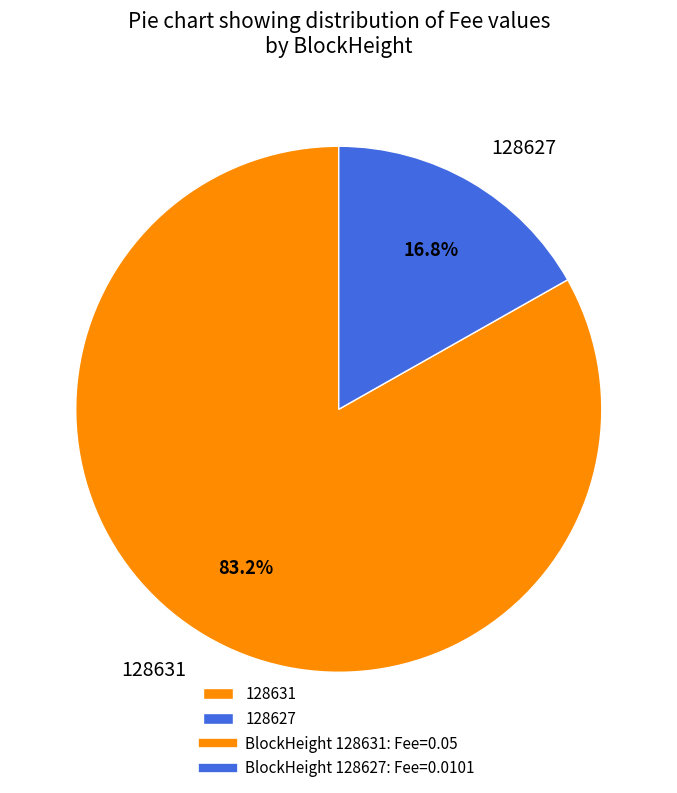

Rank the categories by value from lowest to highest.

128627, 128631